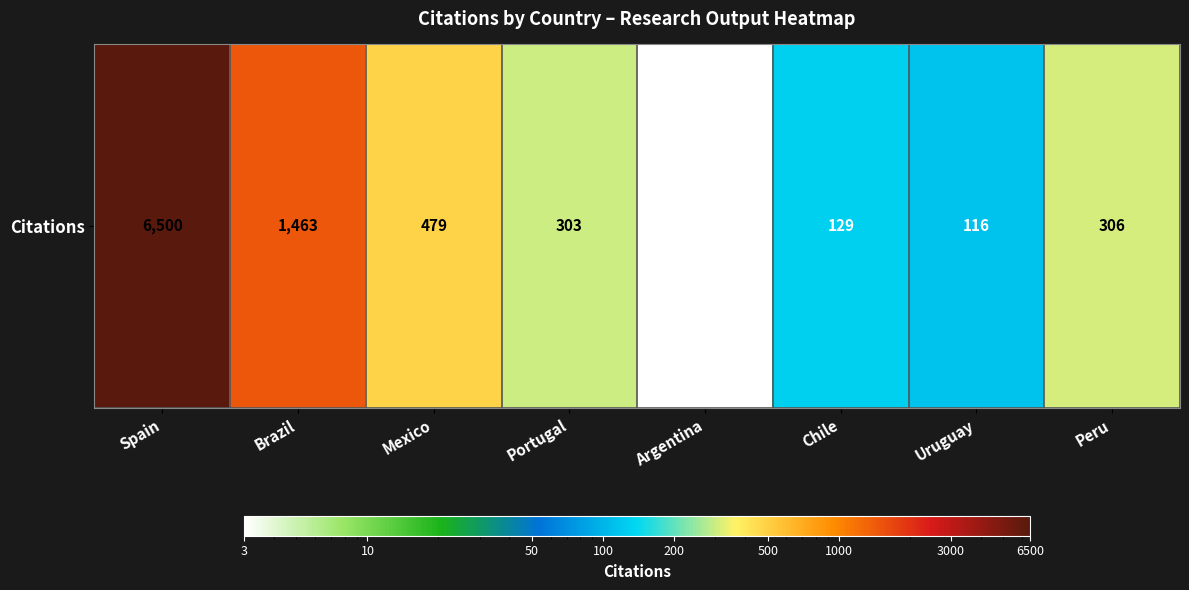

Rank the categories by value from lowest to highest.

Argentina, Uruguay, Chile, Portugal, Peru, Mexico, Brazil, Spain